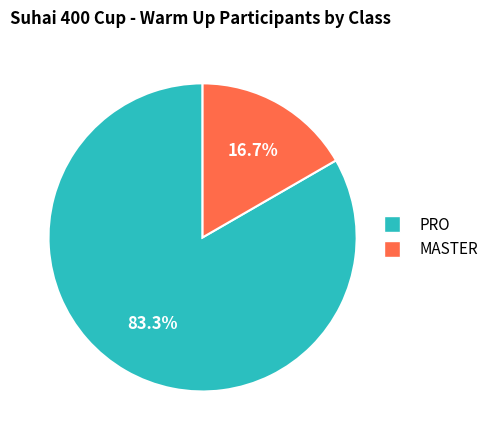

To the nearest percent, what is the difference between the PRO and MASTER slice percentages?

67%